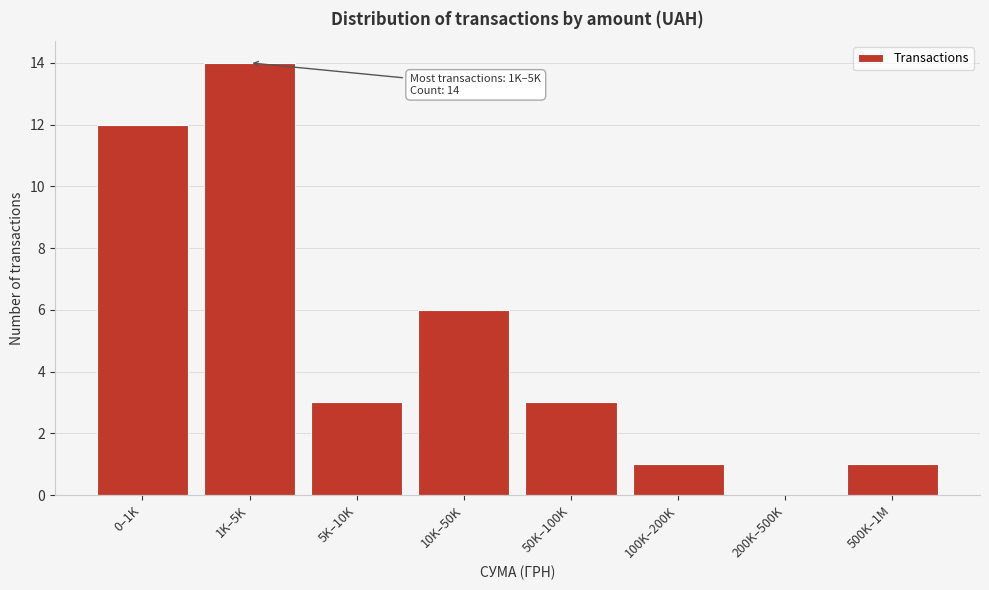

Reading left to right, transcribe all the data shown in this chart.

0–1K=12	1K–5K=14	5K–10K=3	10K–50K=6	50K–100K=3	100K–200K=1	200K–500K=0	500K–1M=1